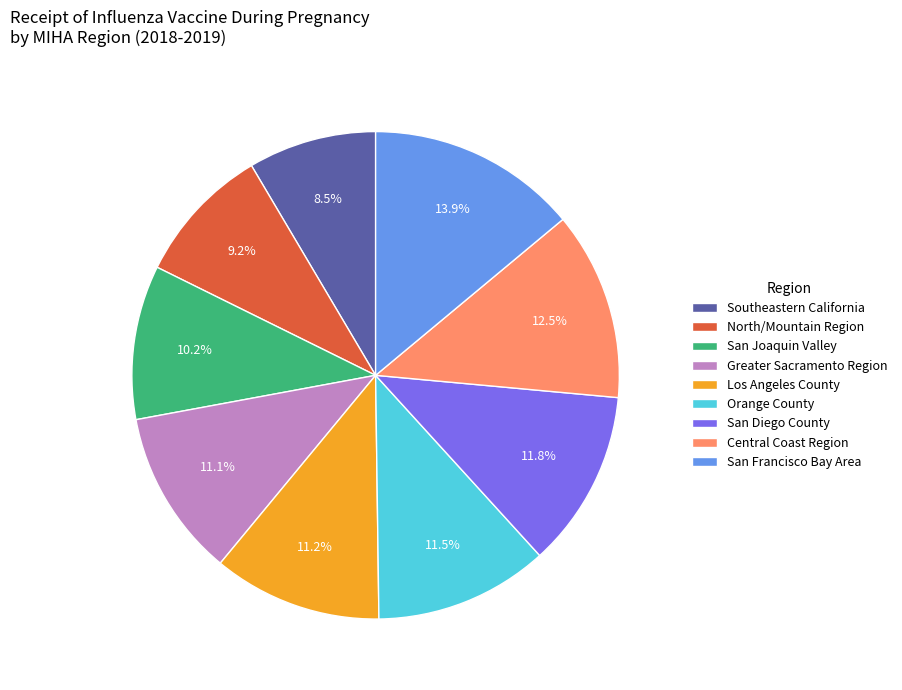

Which category has the smallest portion of the pie?

Southeastern California